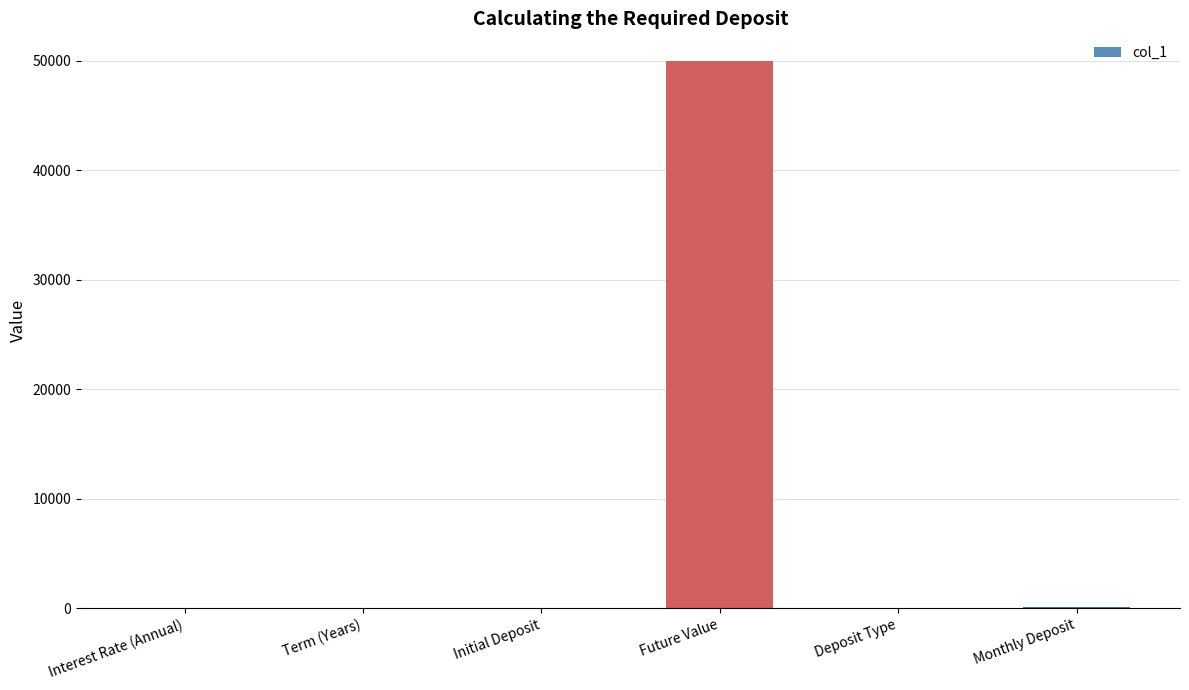

The chart shows a value of 50000.0 at Future Value. True or false?

True